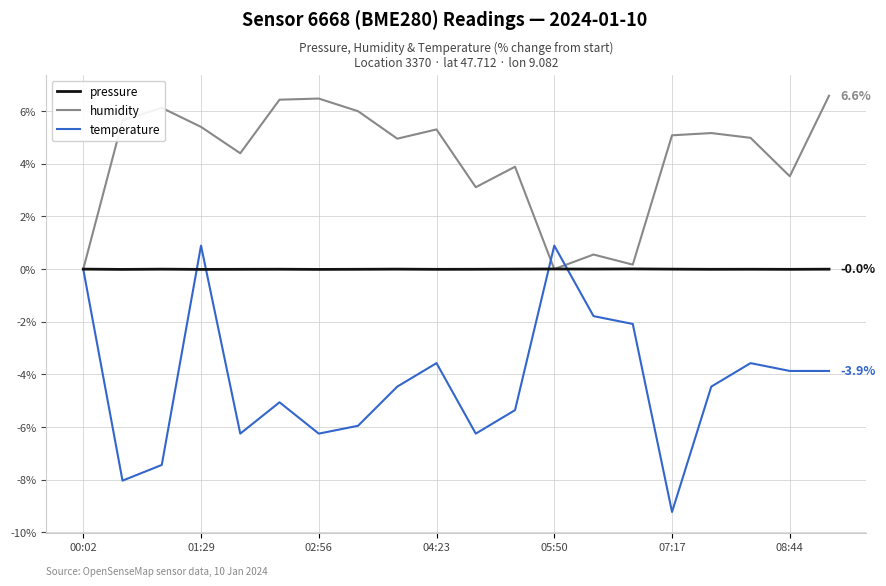

What is the smallest value displayed?

-9.2